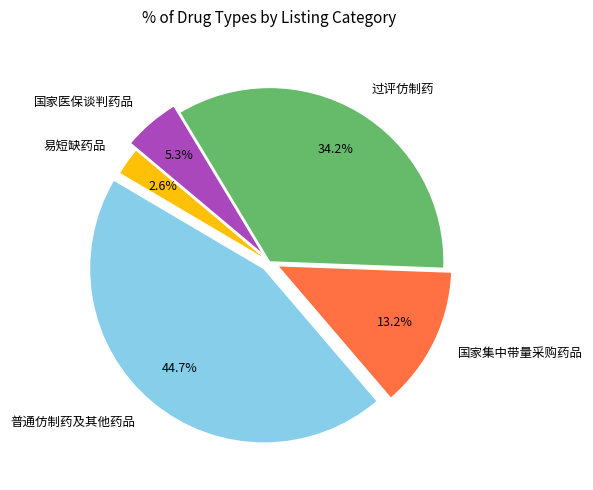

The 国家医保谈判药品 slice represents 18% of the pie. True or false?

False